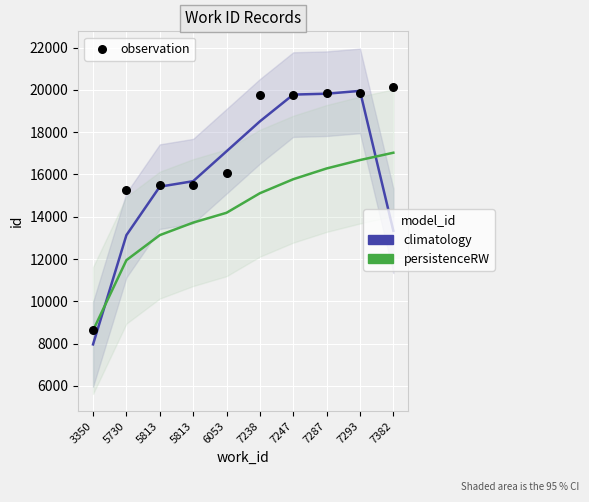

At which category is the sum across all series the highest?

7293